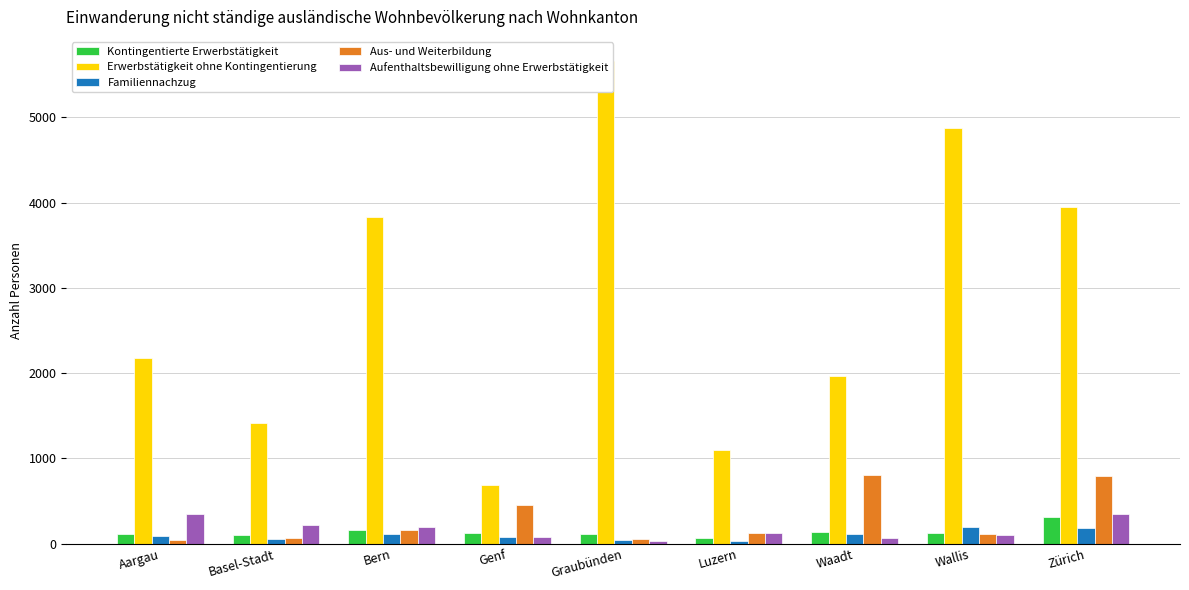

Which category has the highest value across all series?

Graubünden